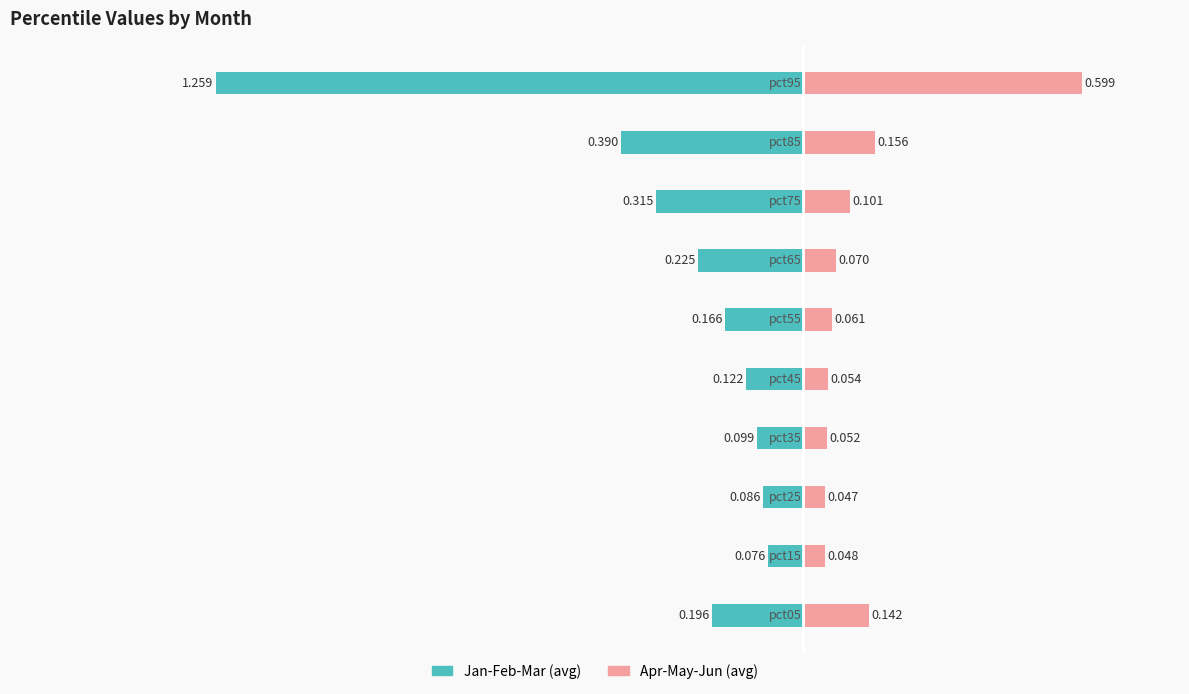

Reading left to right, list all the values displayed in this chart.

Jan-Feb-Mar (avg): -0.2	-0.1	-0.1	-0.1	-0.1	-0.2	-0.2	-0.3	-0.4	-1.3
Apr-May-Jun (avg): 0.1	0.0	0.0	0.1	0.1	0.1	0.1	0.1	0.2	0.6